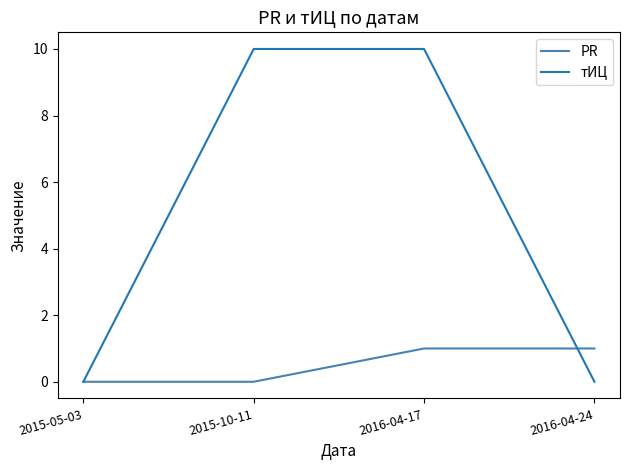

After their last crossing, which series has the higher values: тИЦ or PR?

PR